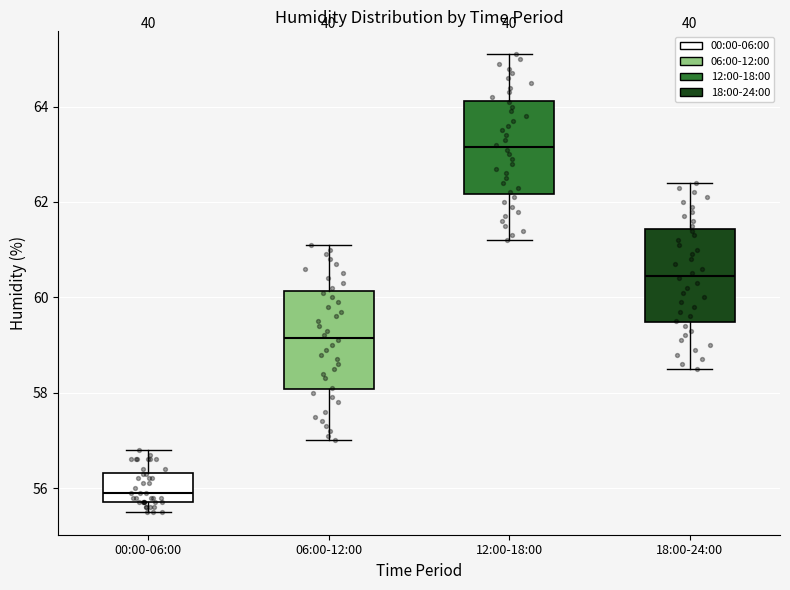

Which box's median line is the highest?

12:00-18:00